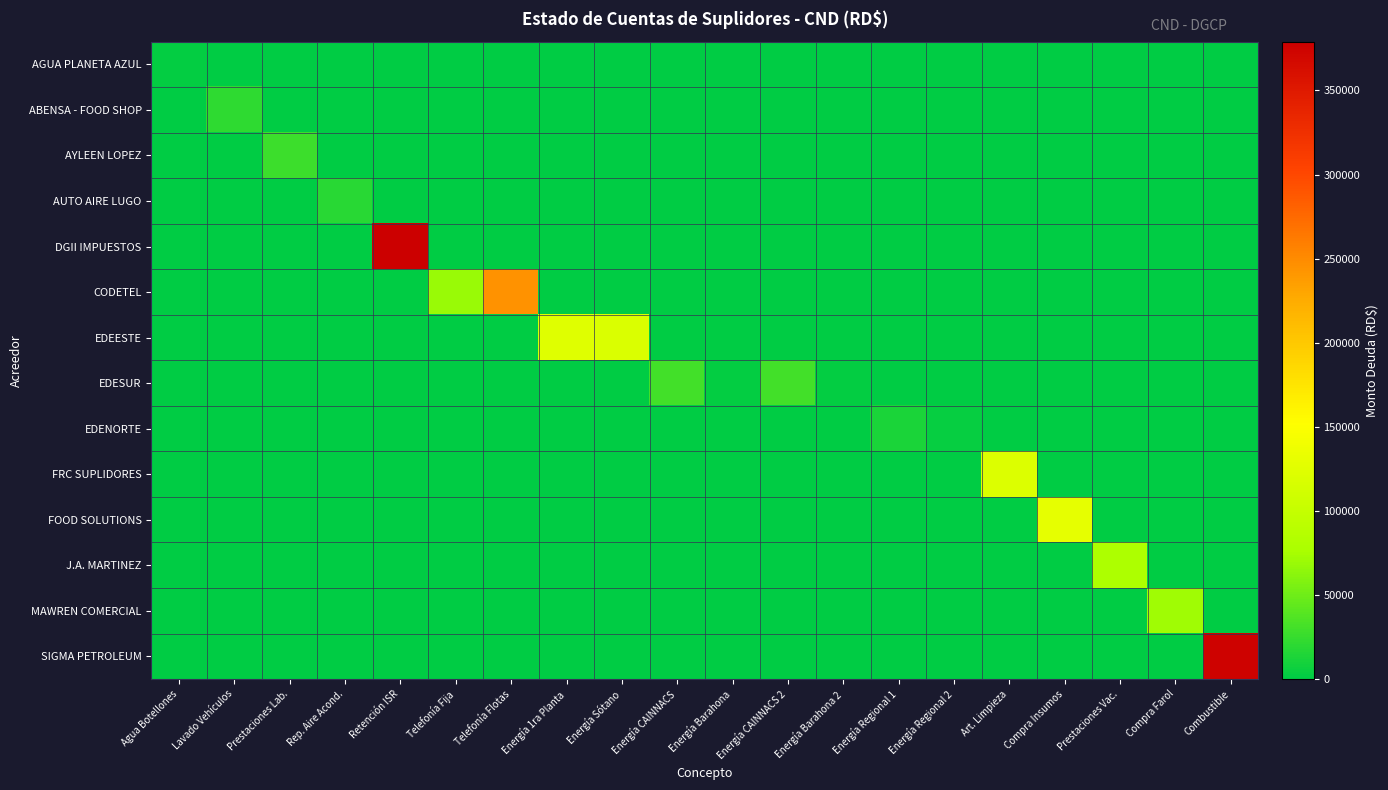

How many data points does each series have?

20